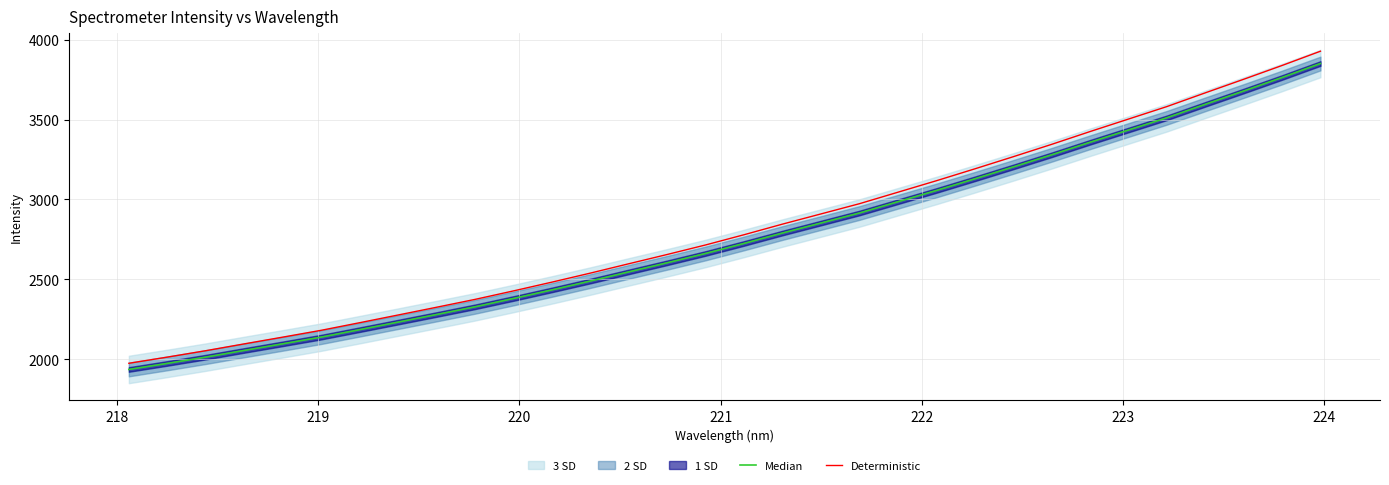

True or false: Median and Deterministic cross at least once.

False